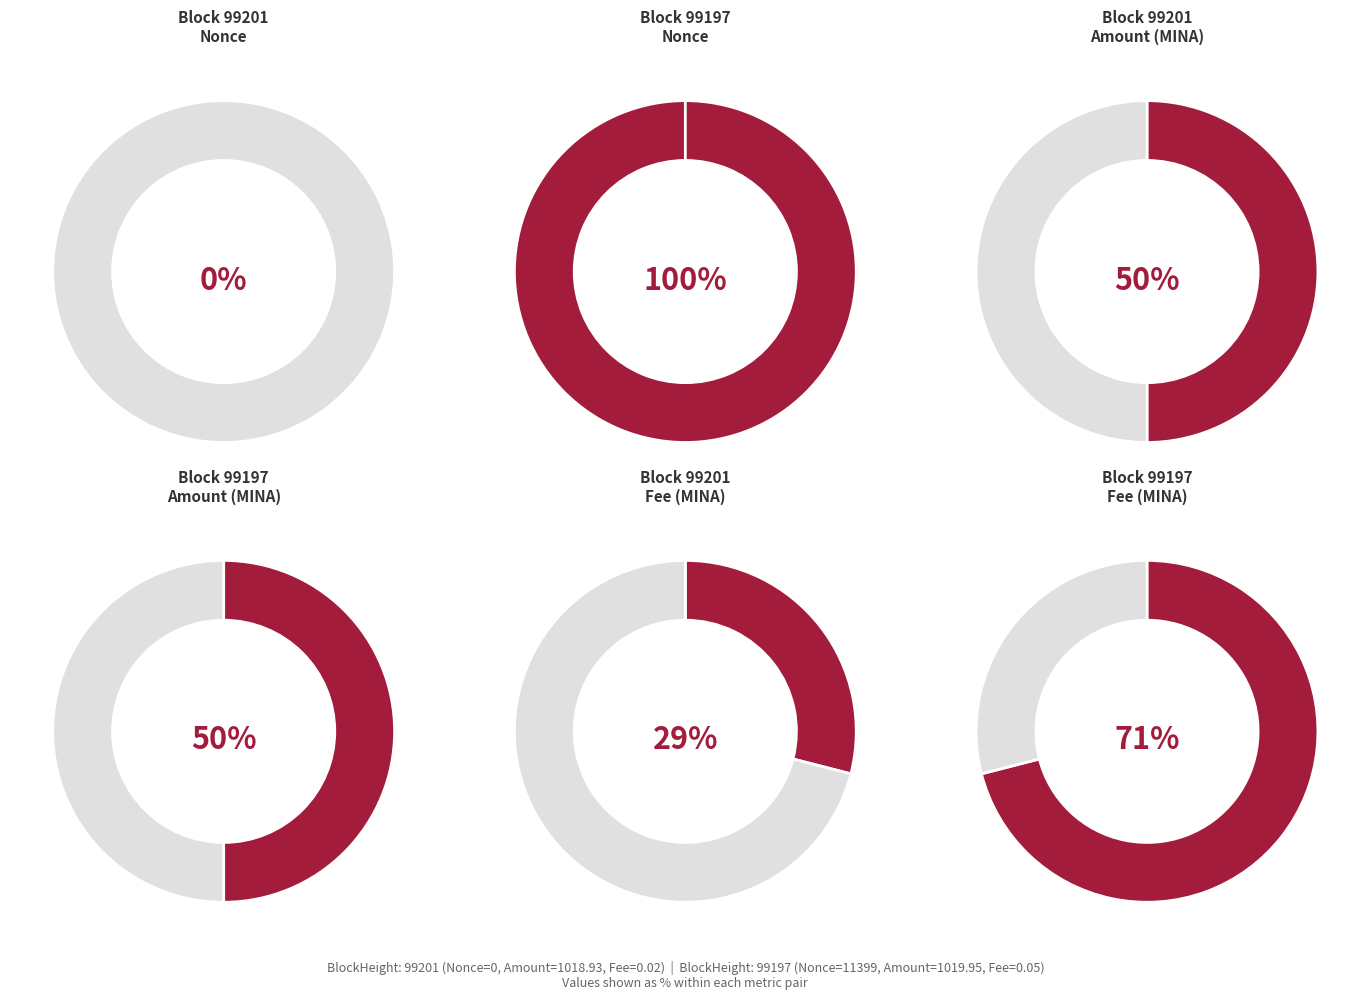

What percentage is NOT represented by 99201?

100.0%